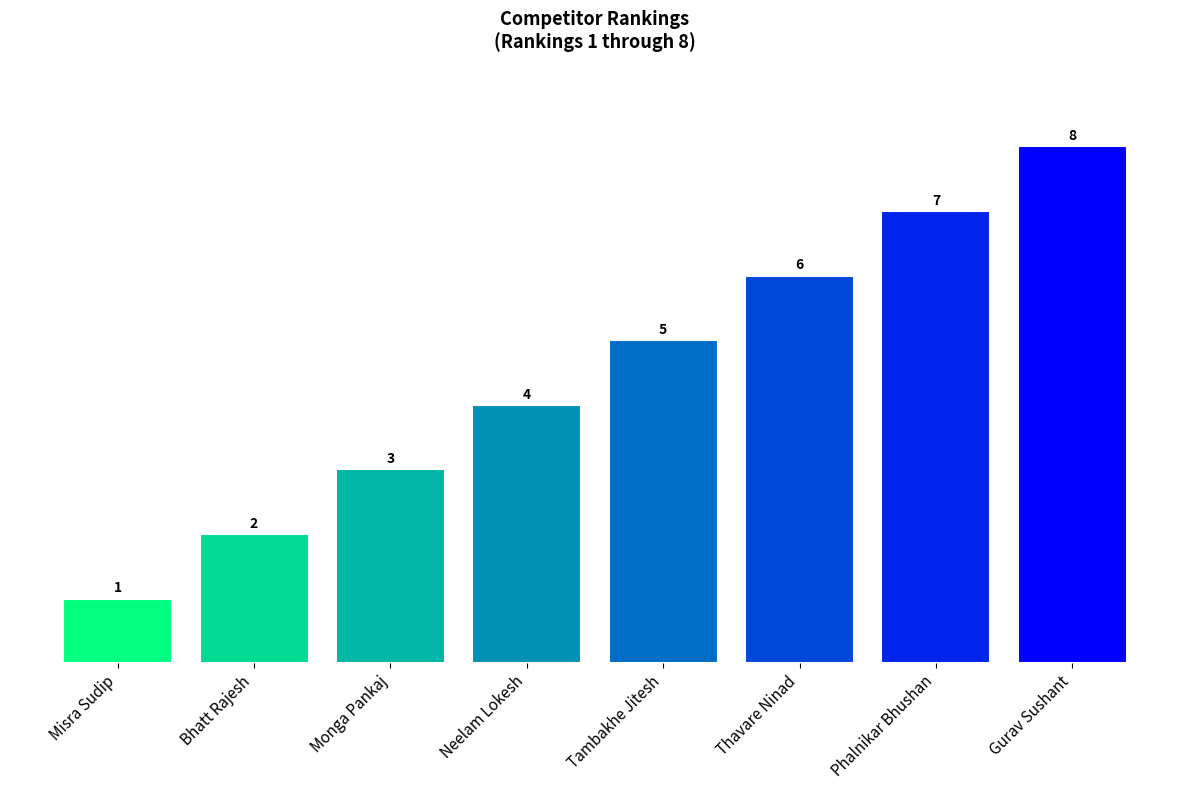

What is the smallest value displayed?

1